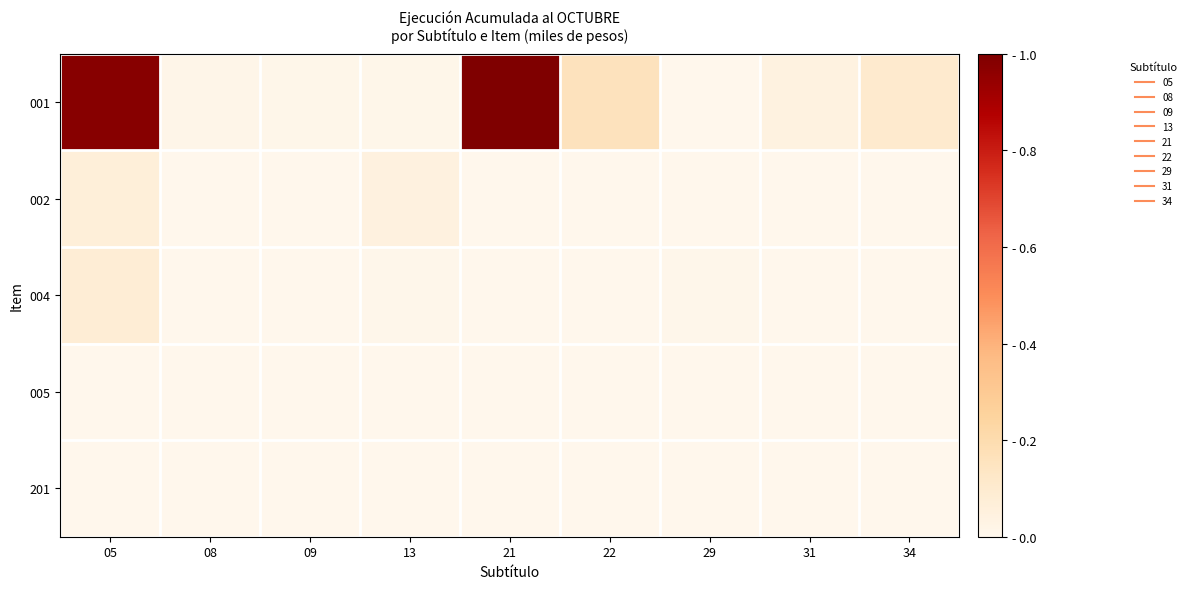

What is the spread (max minus min) of values at 22?

0.2